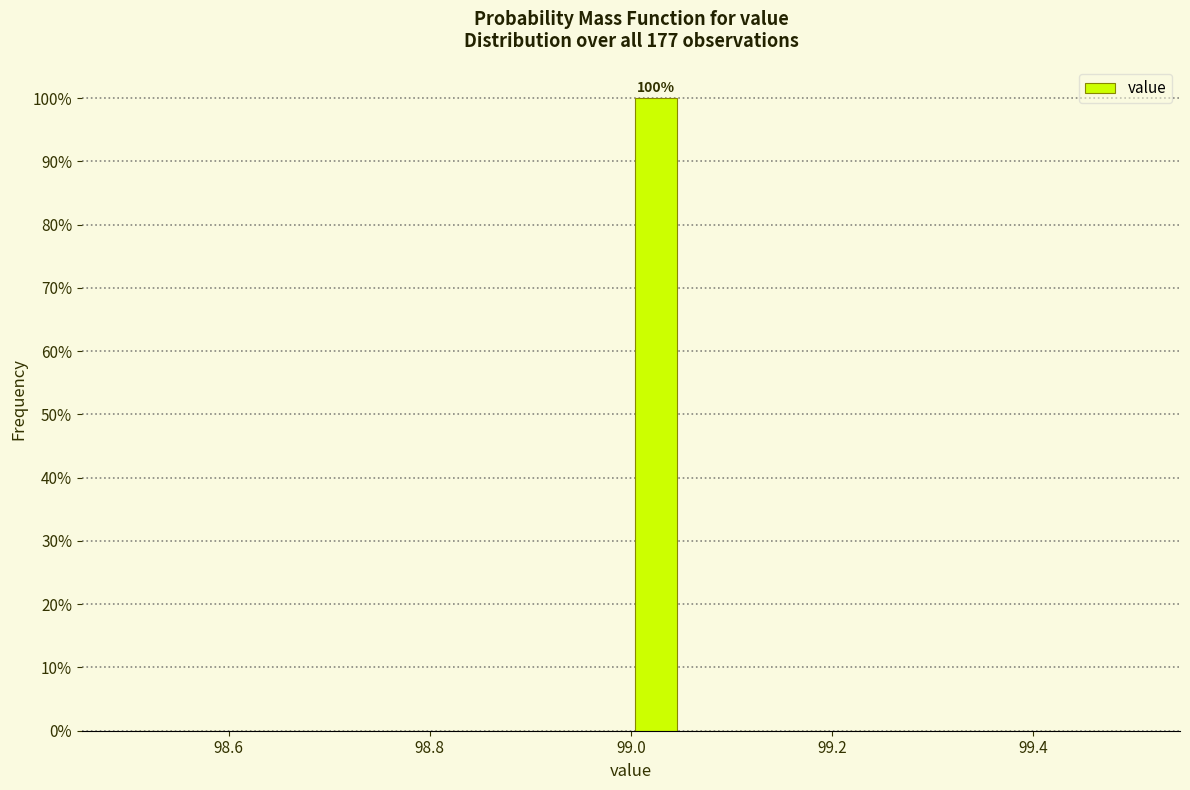

Read against the x-axis, roughly where is the centre of the tallest bar?

99.02